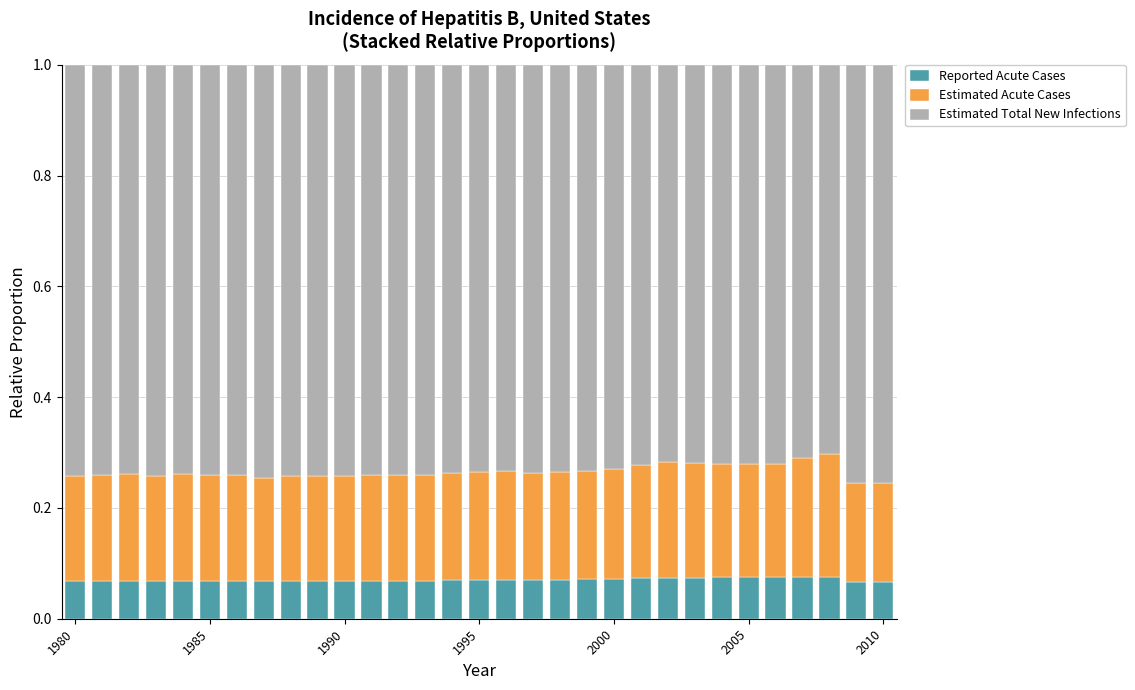

What is the sum of all Reported Acute Cases values?

2.2